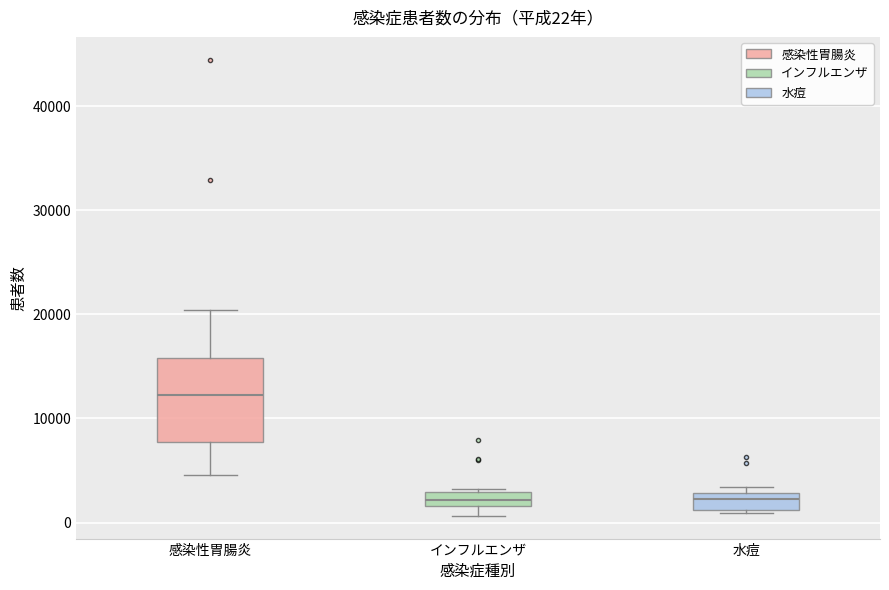

Comparing the boxes themselves (not the whiskers), which one is the tallest?

感染性胃腸炎